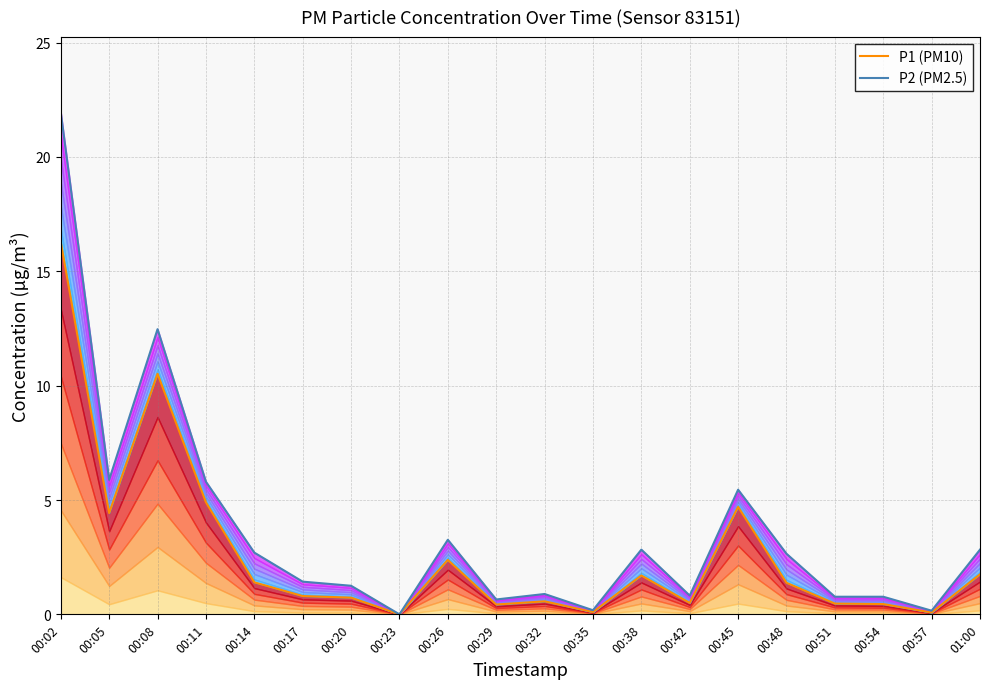

Reading left to right, transcribe all the data shown in this chart.

P1 (PM10): 16.3	4.4	10.5	4.9	1.4	0.8	0.7	0.0	2.4	0.4	0.6	0.1	1.7	0.5	4.7	1.4	0.5	0.5	0.1	1.8
P2 (PM2.5): 21.9	5.9	12.5	5.8	2.7	1.4	1.2	0.0	3.3	0.7	0.9	0.2	2.8	0.8	5.5	2.6	0.8	0.8	0.2	2.8